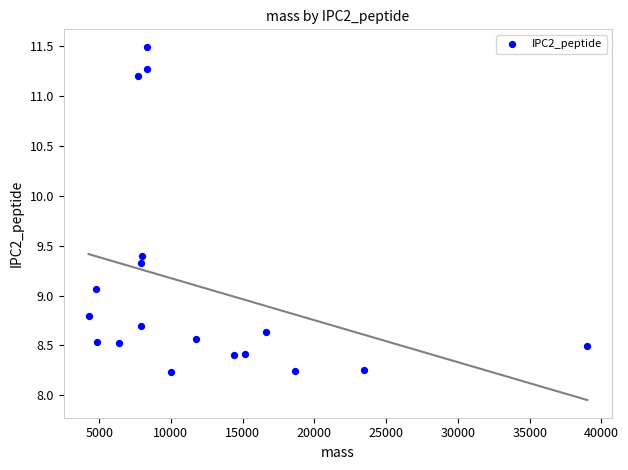

What Y value in the scatter plot is closest to 9?

9.1